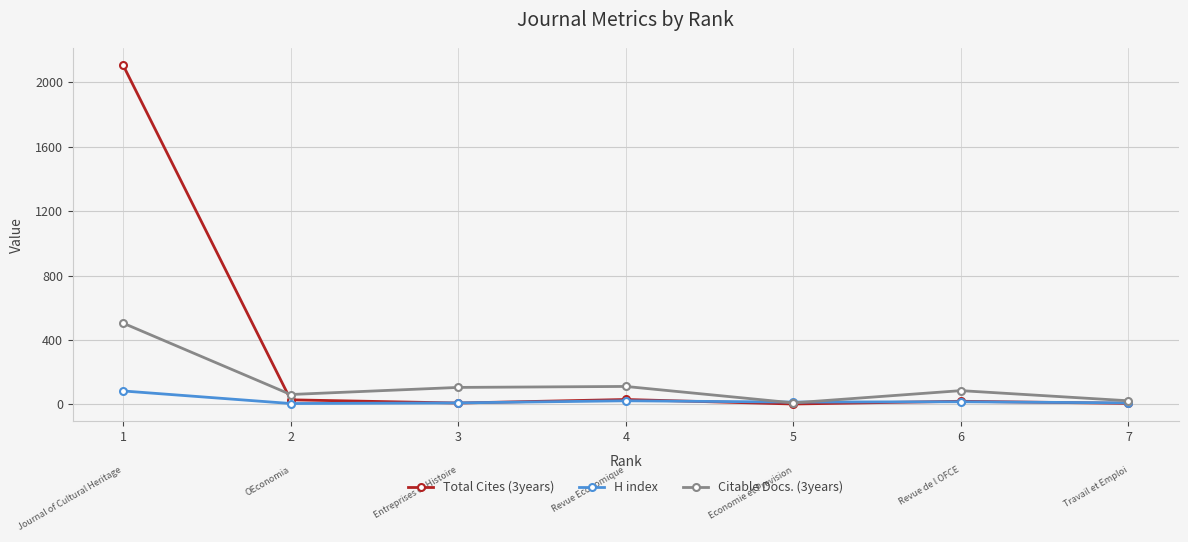

What is the average value of the Citable Docs. (3years) series?

129